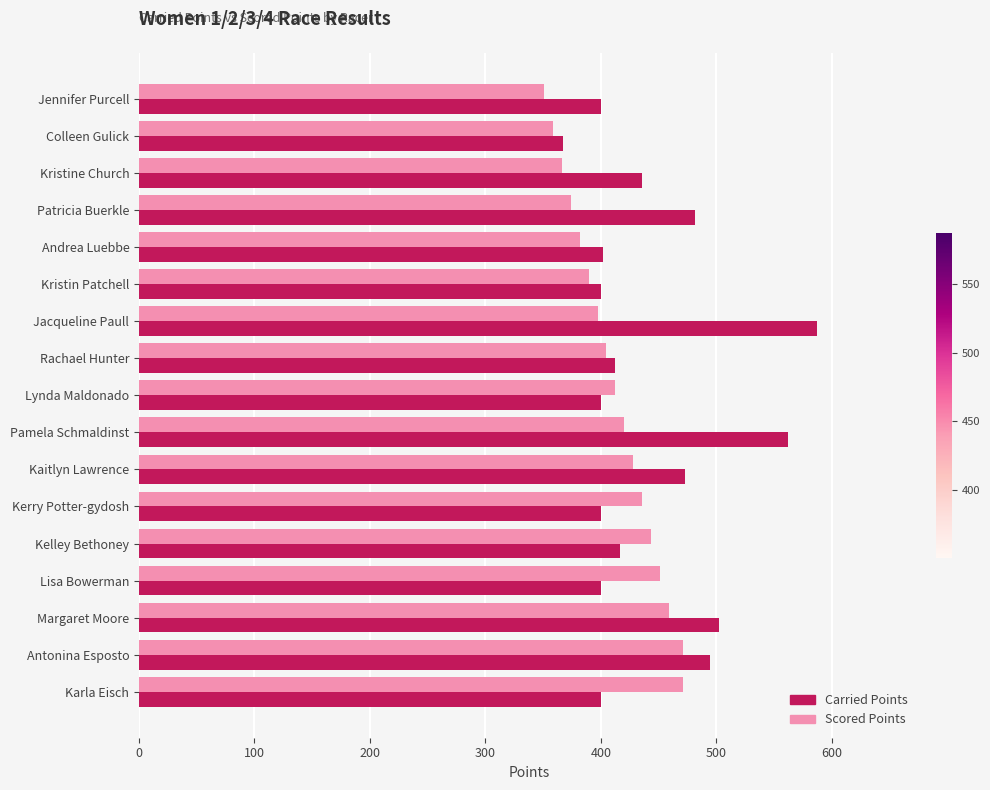

Is it true that Scored Points equals 366.0 at Kristine Church?

True